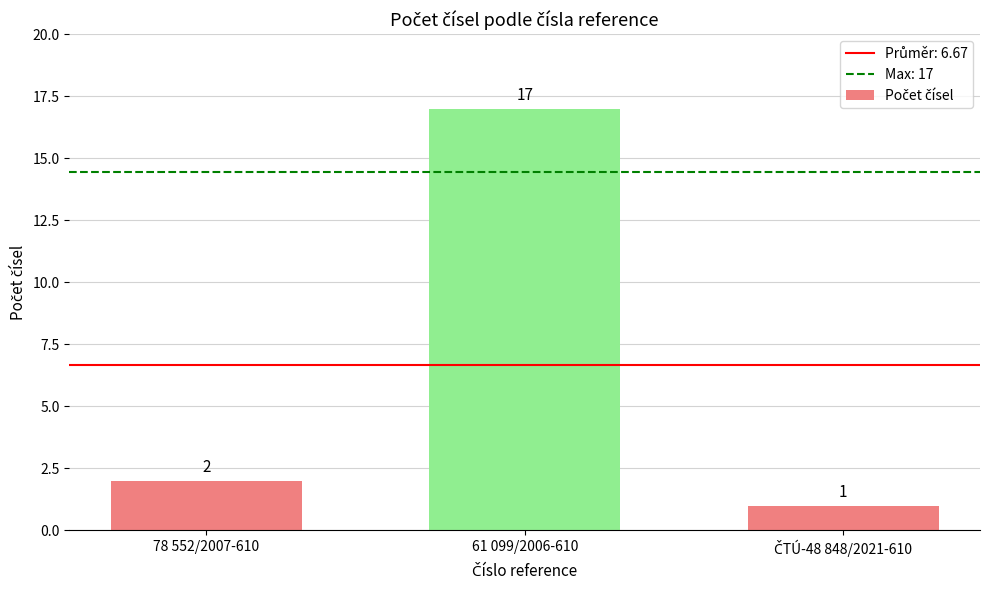

Is it true that the value at 61 099/2006-610 is 10?

False